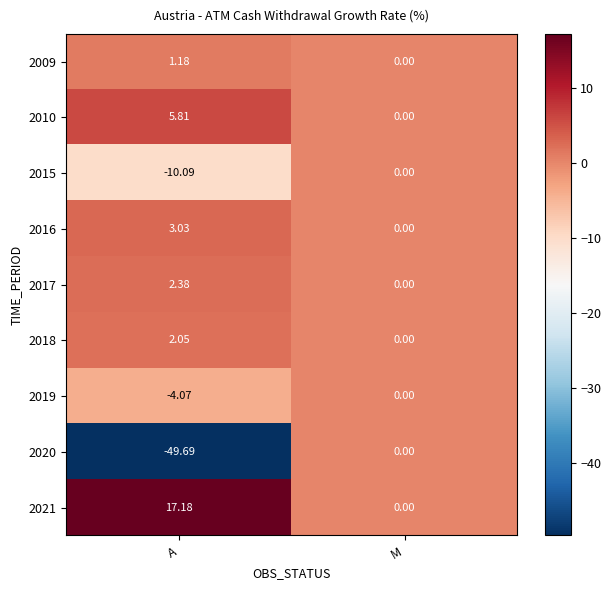

Which label corresponds to the smallest value in the chart?

A